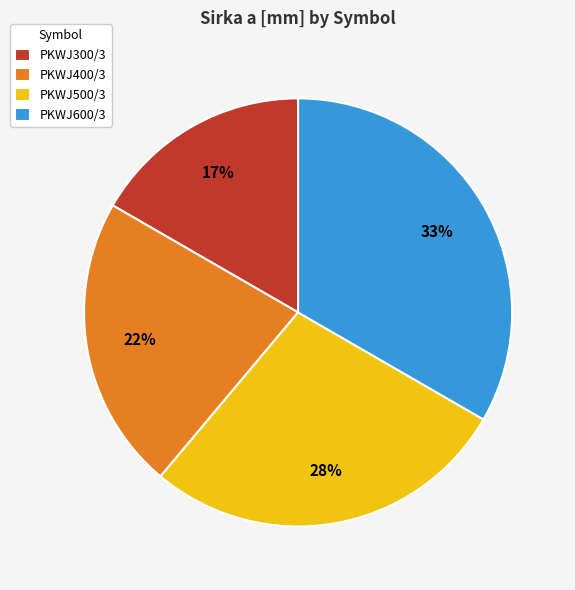

To the nearest percent, what percentage of the pie is PKWJ400/3?

22%